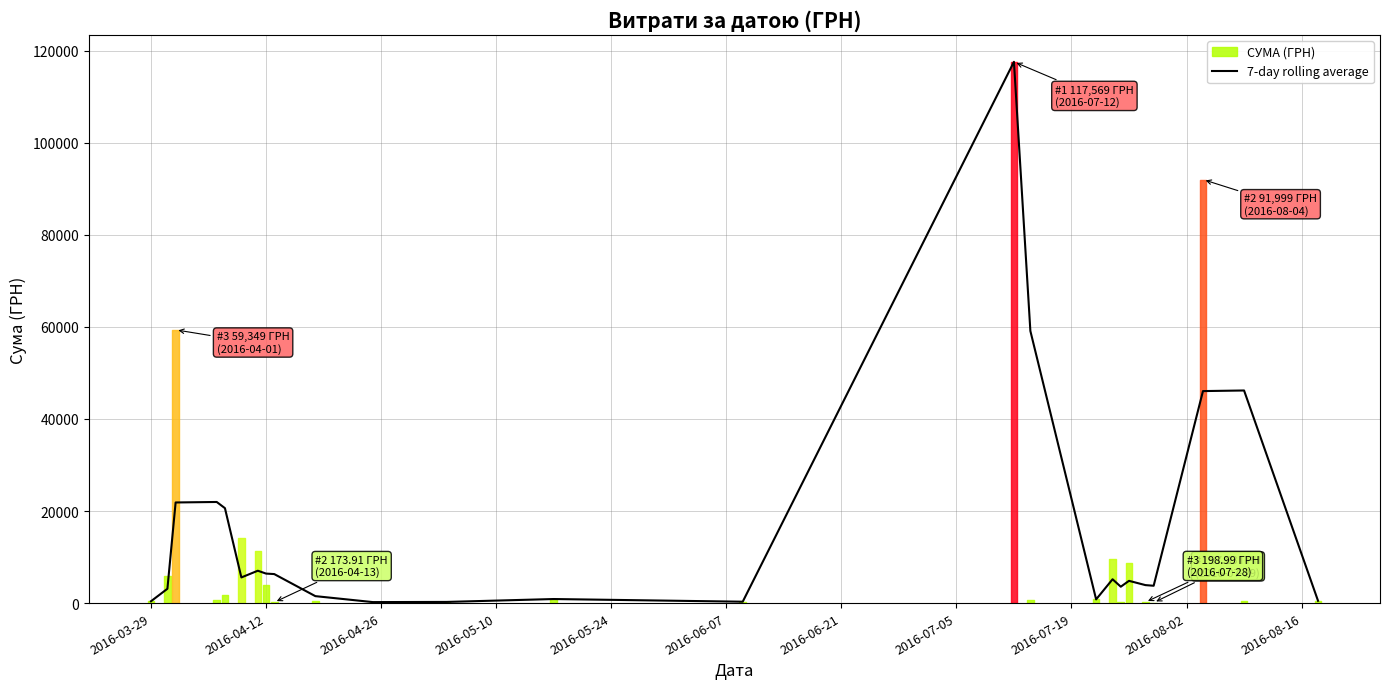

What is the sum of all values?

387854.7